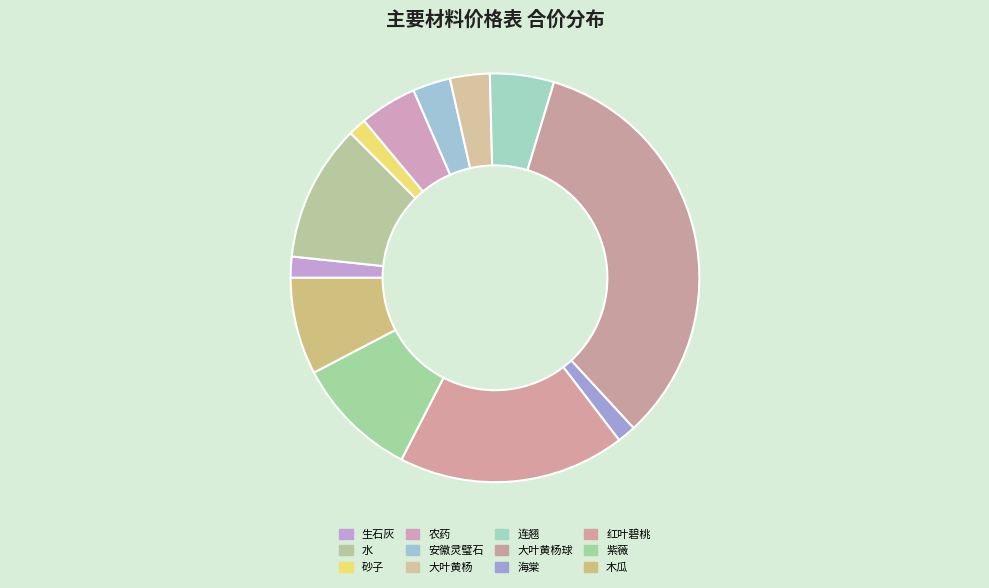

Which category has the smallest portion of the pie?

砂子